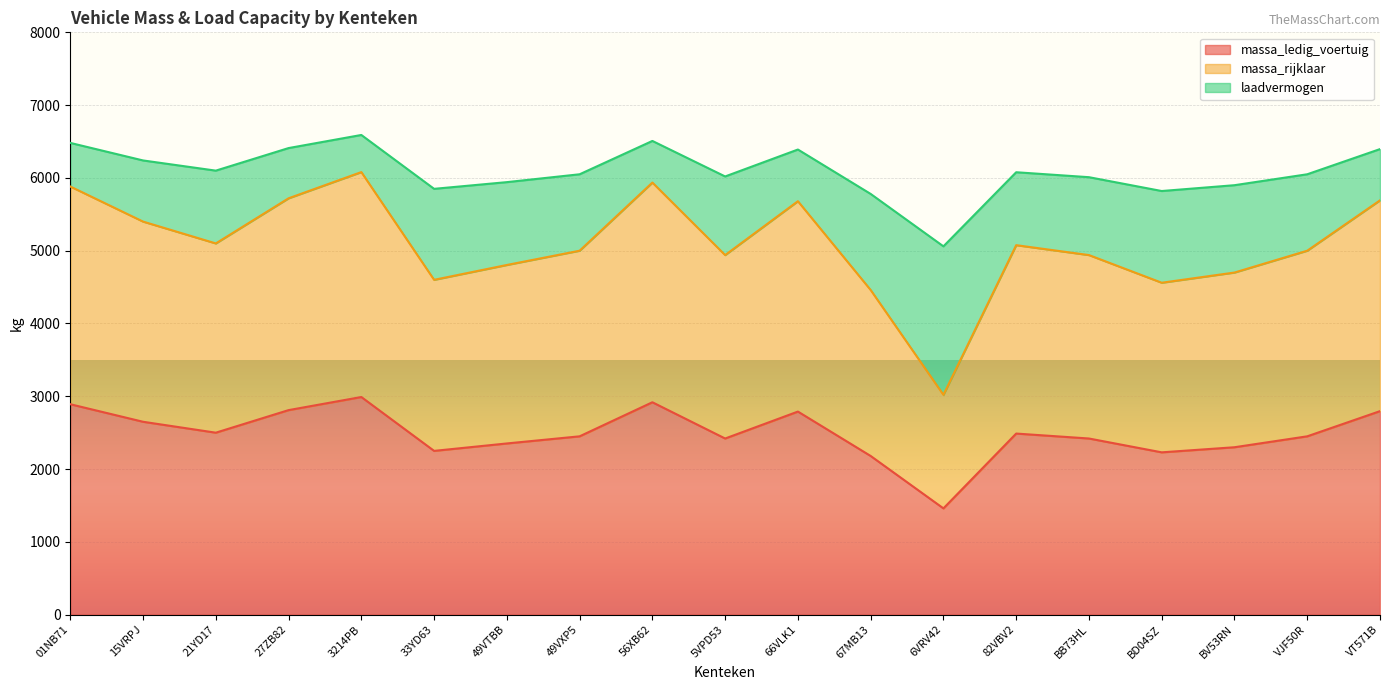

The massa_rijklaar series shows 1404 at VJF50R. True or false?

False